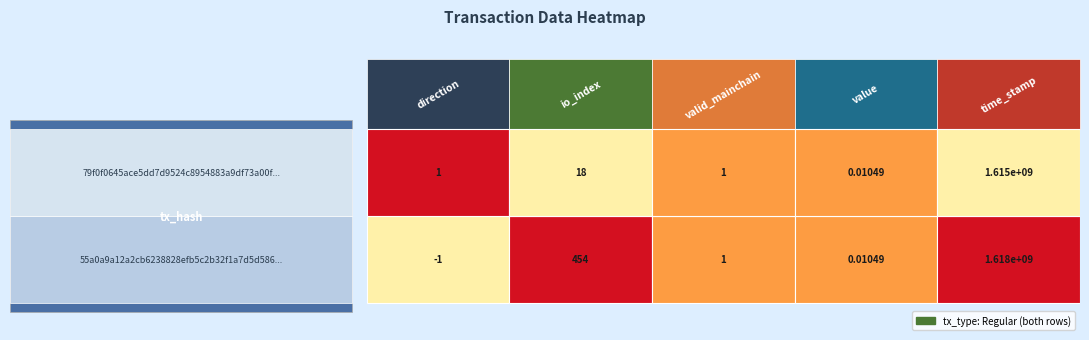

Which series has the largest range (max minus min)?

55a0a9a12a2cb6238828efb5c2b32f1a7d5d586